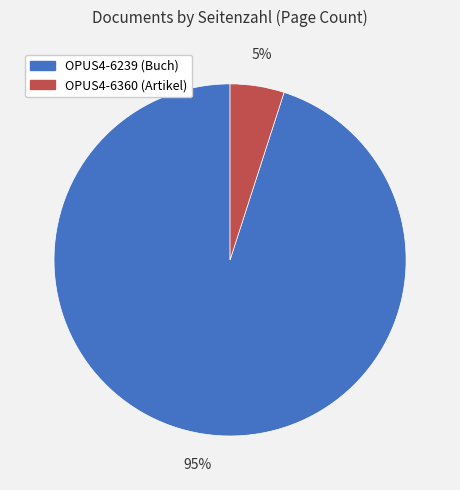

To the nearest percent, what is the average slice percentage?

50%